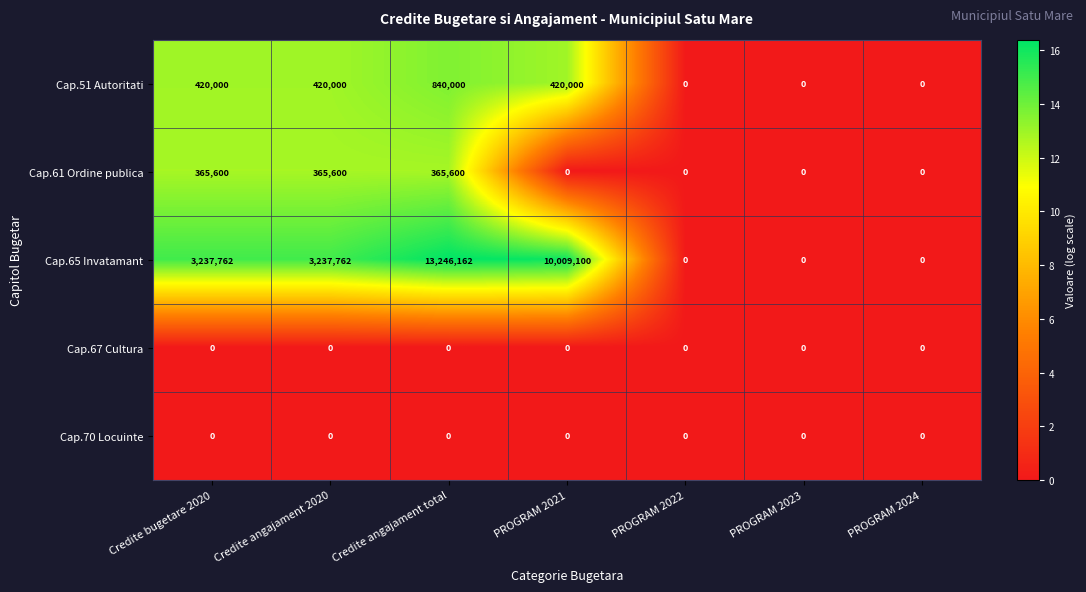

The Cap.61 Ordine publica series shows 0 at PROGRAM 2023. True or false?

True